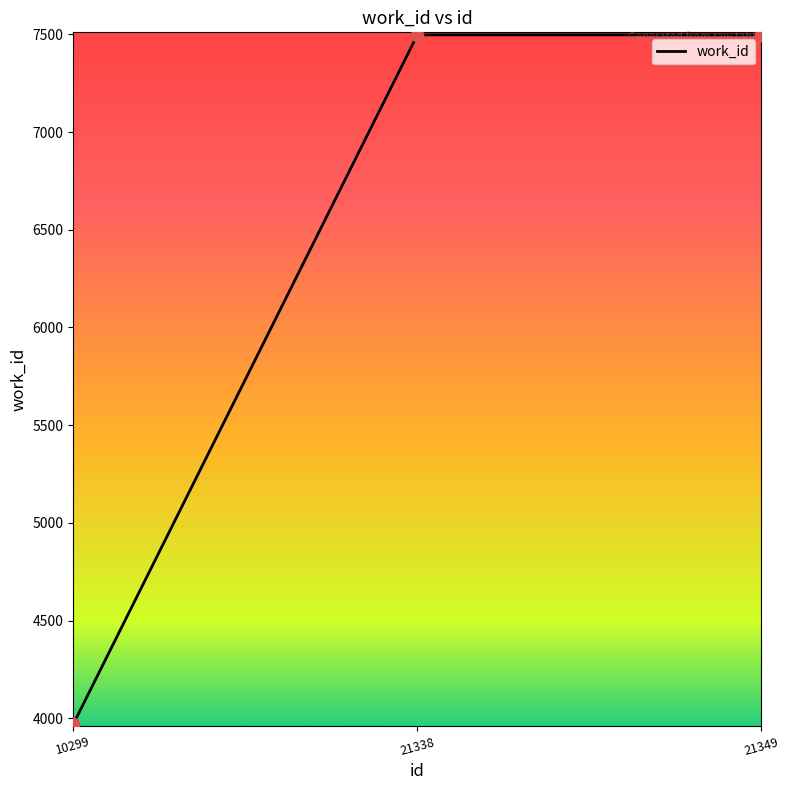

What is the change in value from 10299 to 21338?

+3527